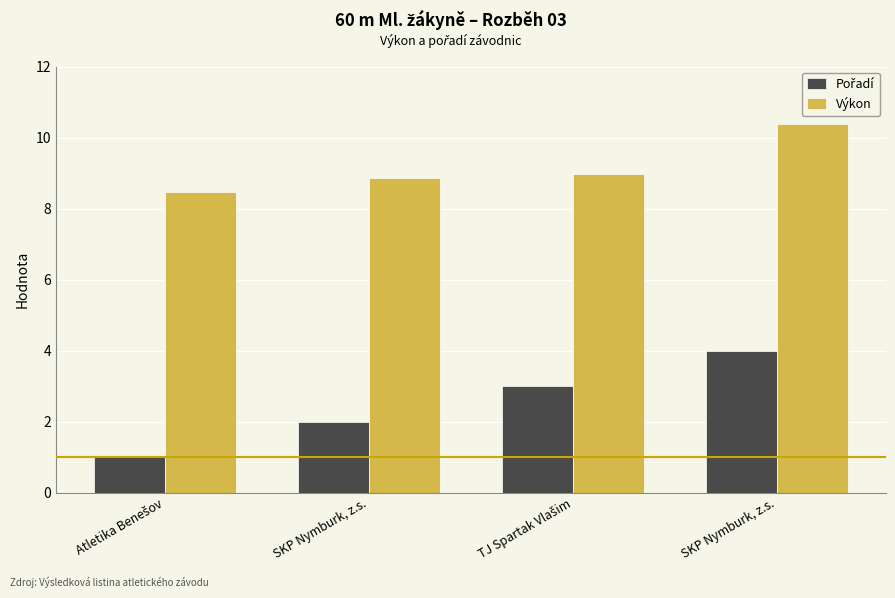

Reading left to right, transcribe all the data shown in this chart.

Pořadí: 1.0	2.0	3.0	4.0
Výkon: 8.5	8.9	9.0	10.4